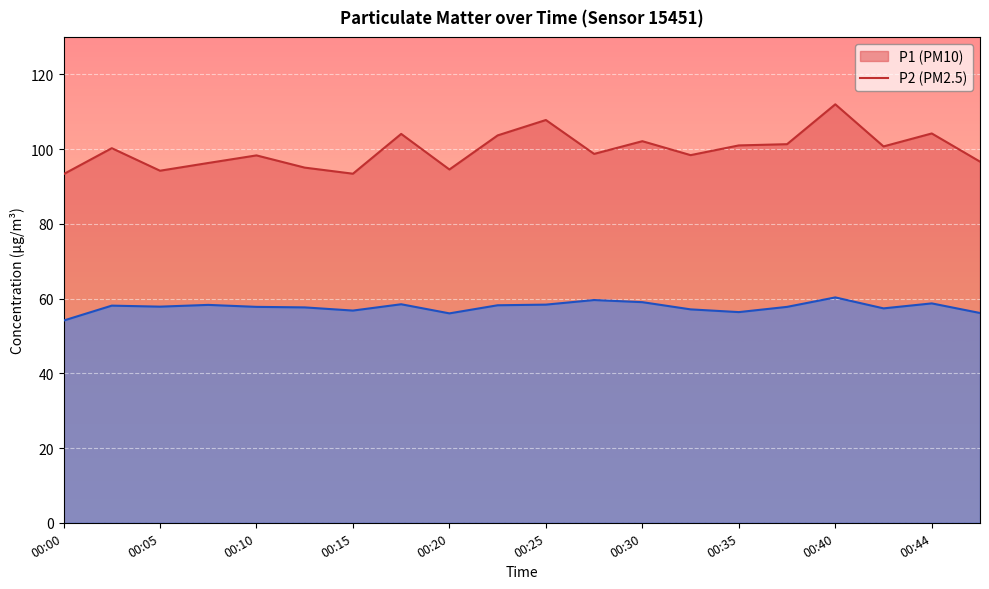

How many lines are shown in the chart?

2